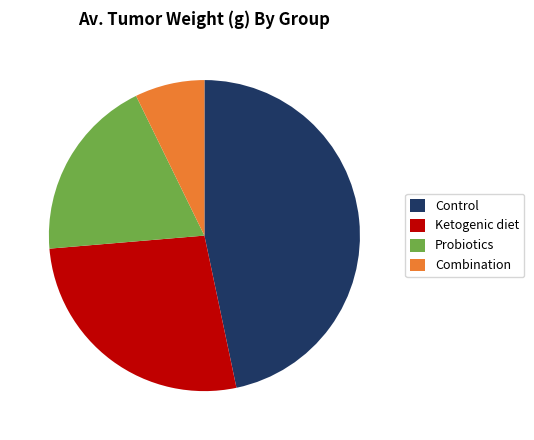

Which has a higher value, Probiotics or Combination?

Probiotics